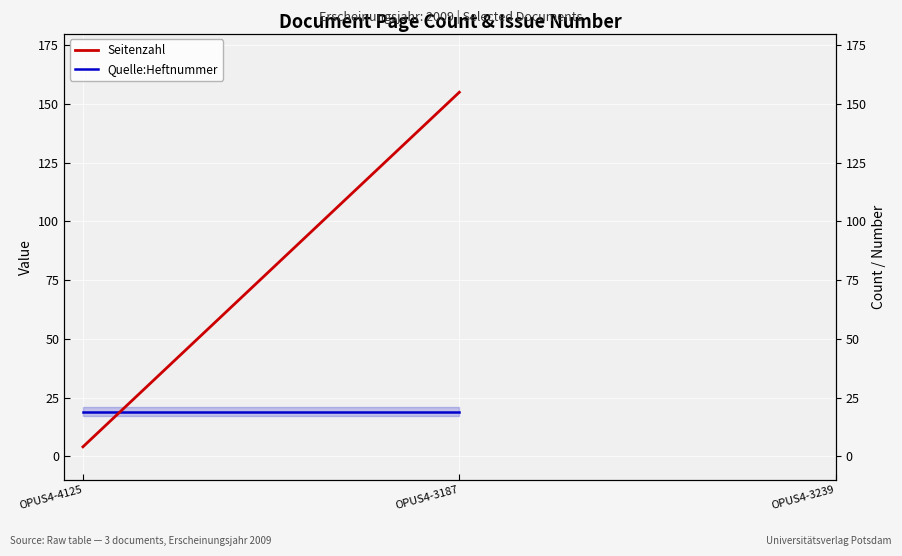

List the series in order of their peak value, lowest first.

Quelle:Heftnummer, Seitenzahl